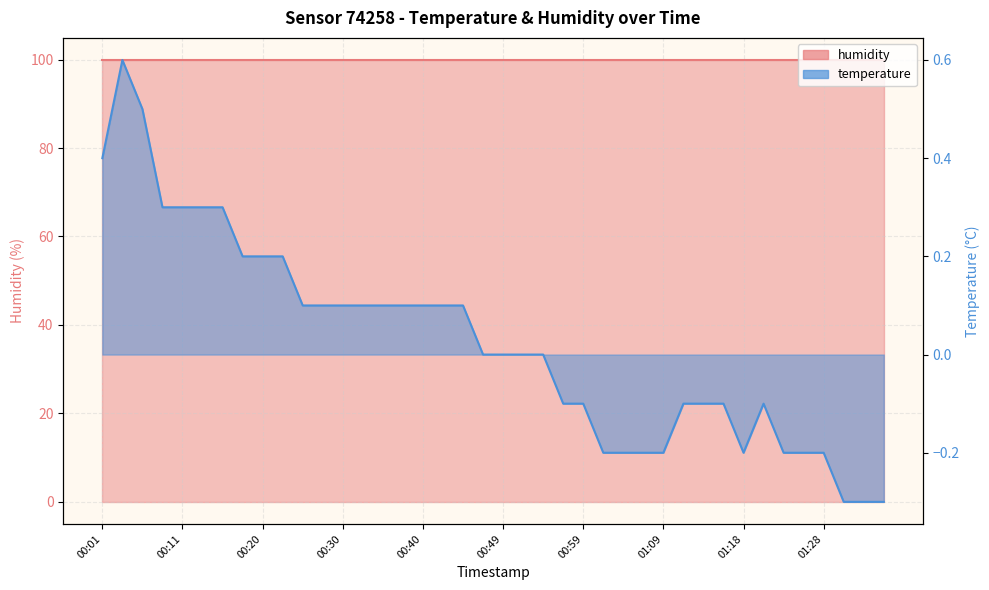

The chart shows a value of 0.2 at 00:08. True or false?

False